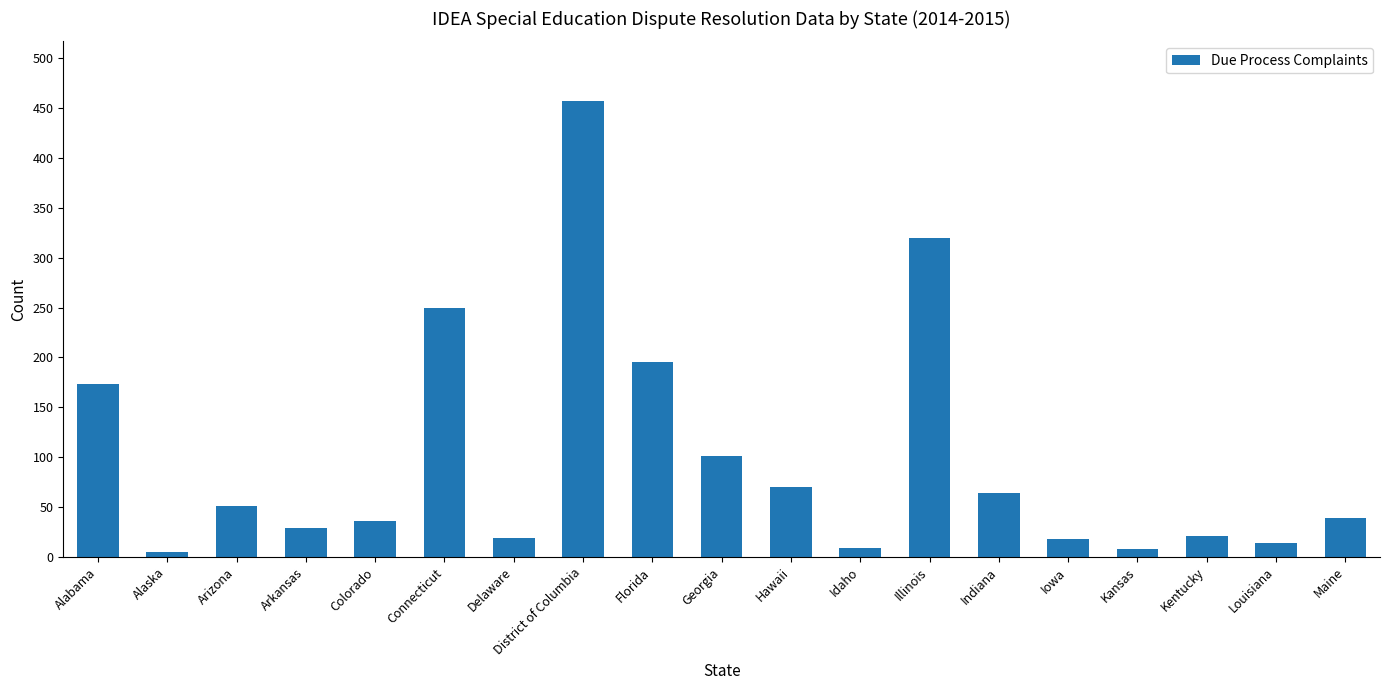

What position from the right is Illinois?

7